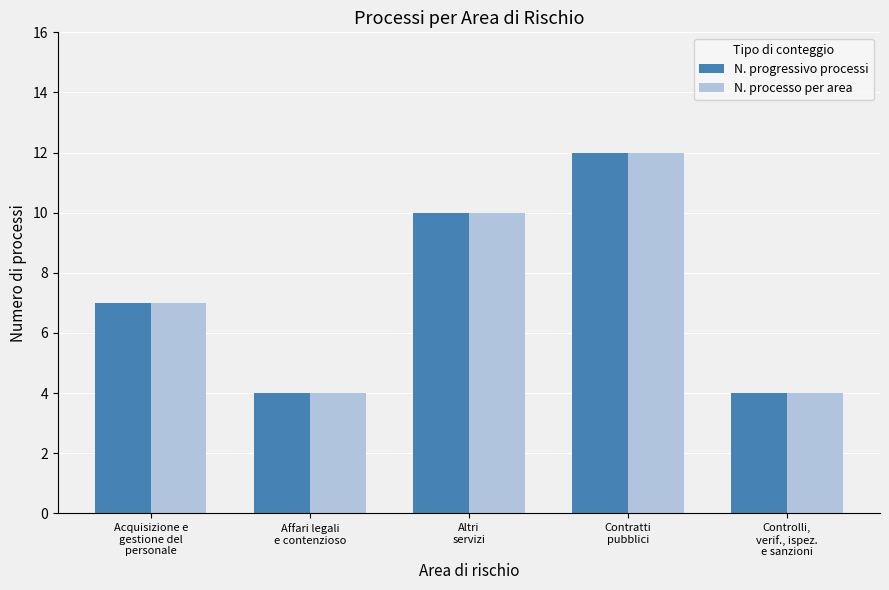

How many distinct data groups are displayed?

2